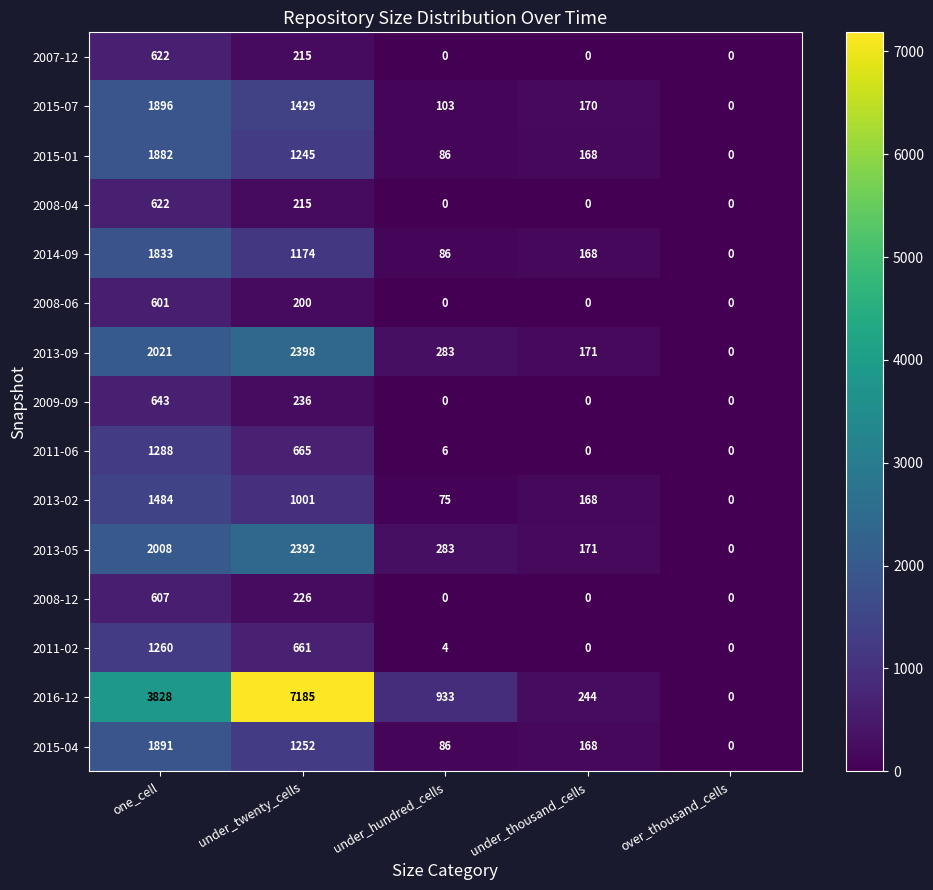

Which series has the largest total across all categories?

2016-12